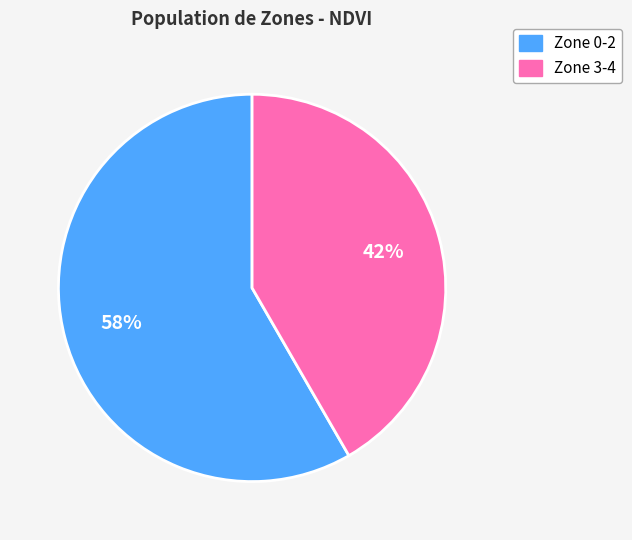

To the nearest percent, what is the average slice percentage?

50%